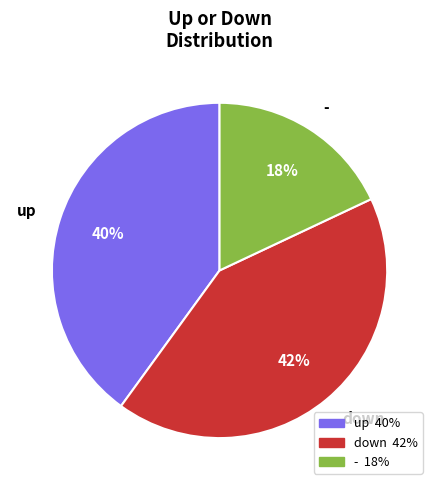

Does down represent more than half of the total?

No